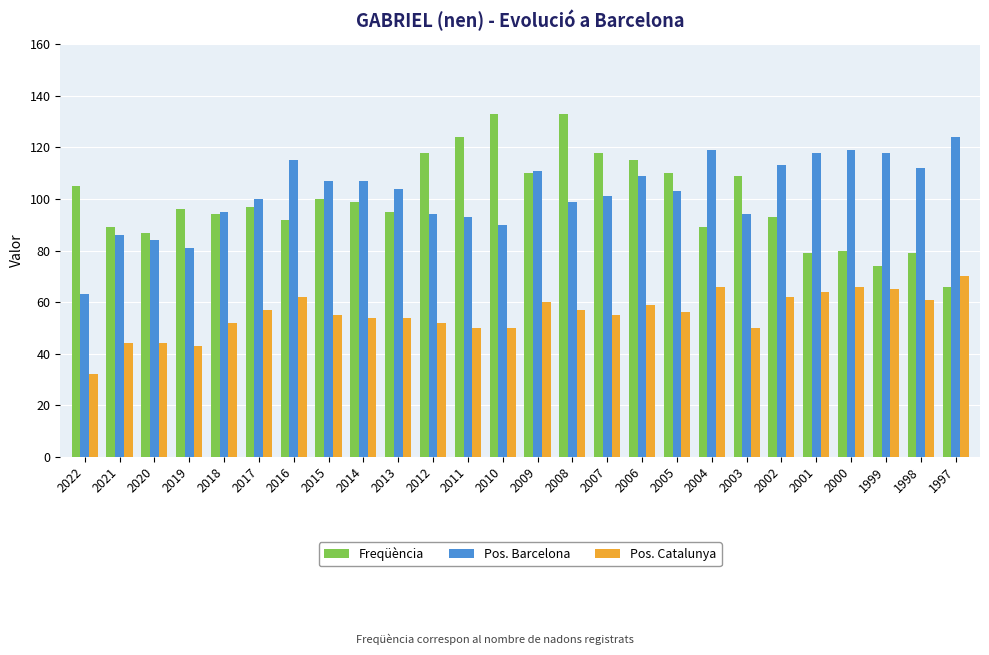

What is the value of the Freqüència bar at the 22nd from the left?

79